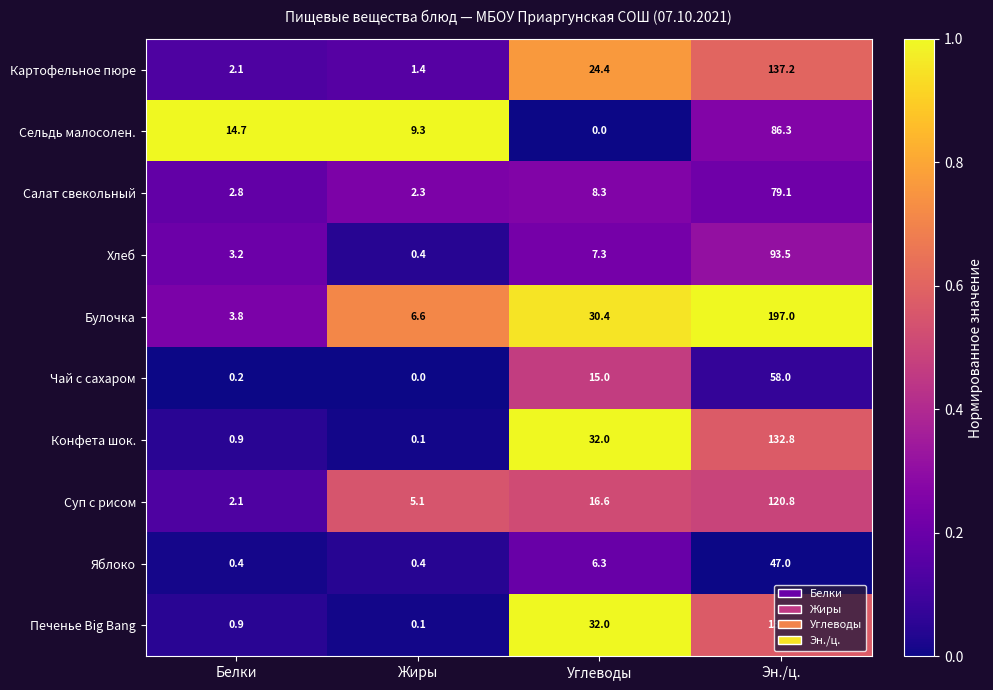

The Салат свекольный series shows 8.3 at Углеводы. True or false?

True